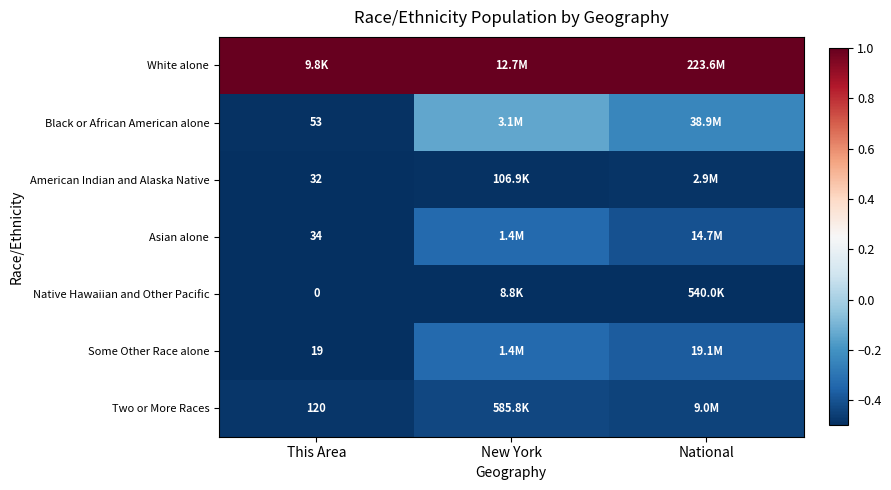

At how many categories does at least one series exceed 0?

3